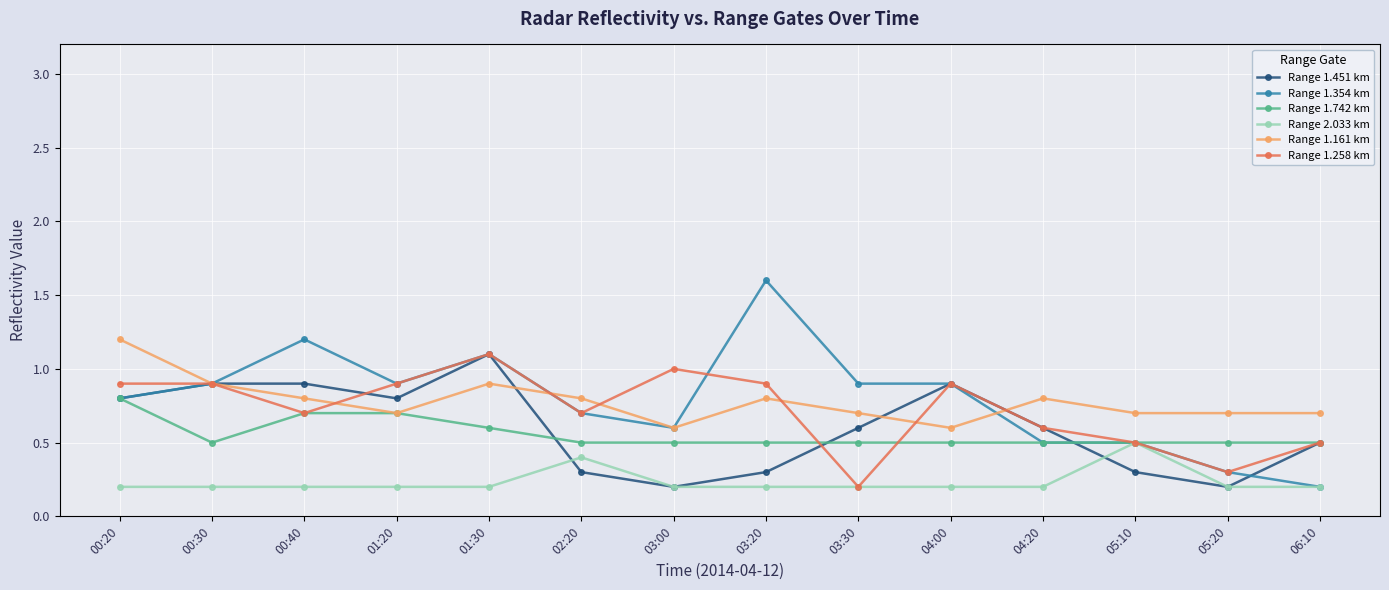

True or false: Range 1.354 km has more than 0 interior local peaks.

True